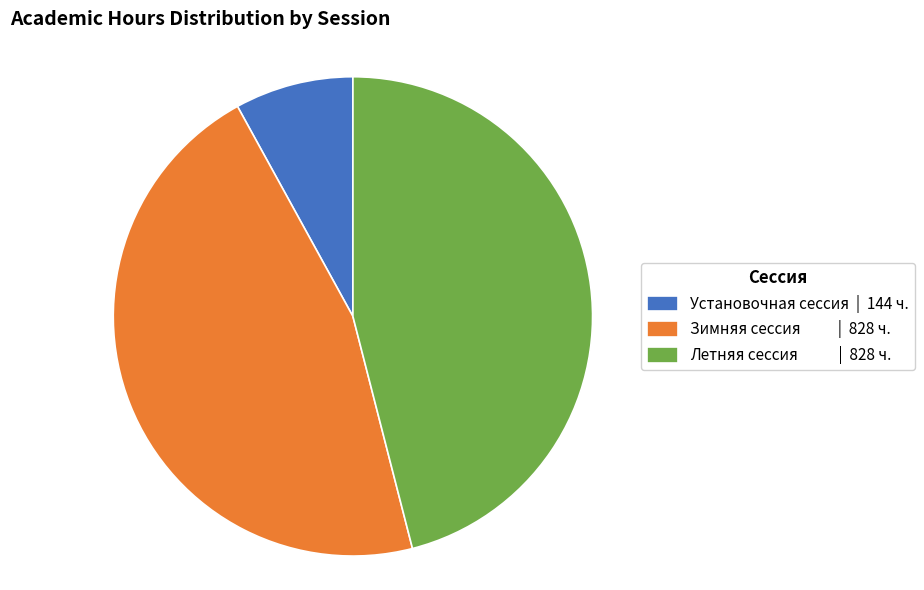

Does any single category account for the majority?

No